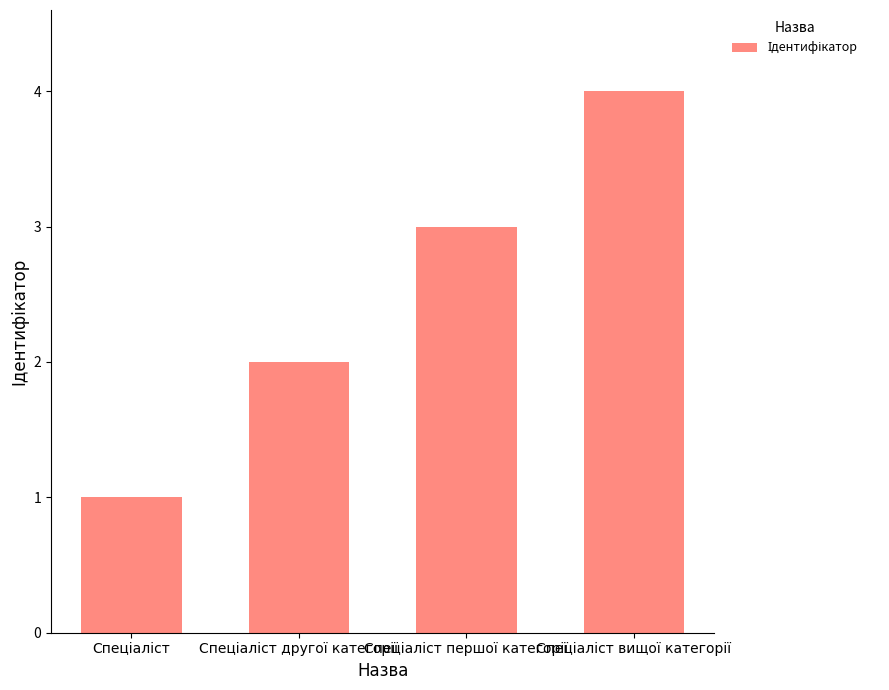

What is the maximum value shown in the chart?

4